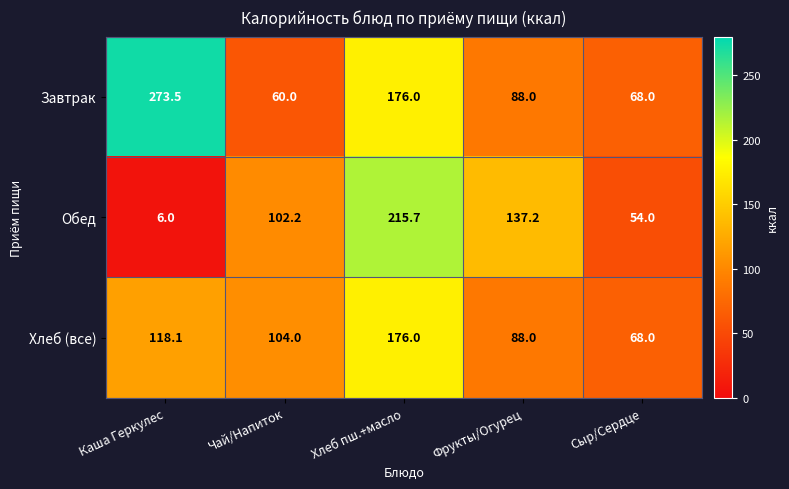

At which label is Обед closest to 110?

Чай/Напиток